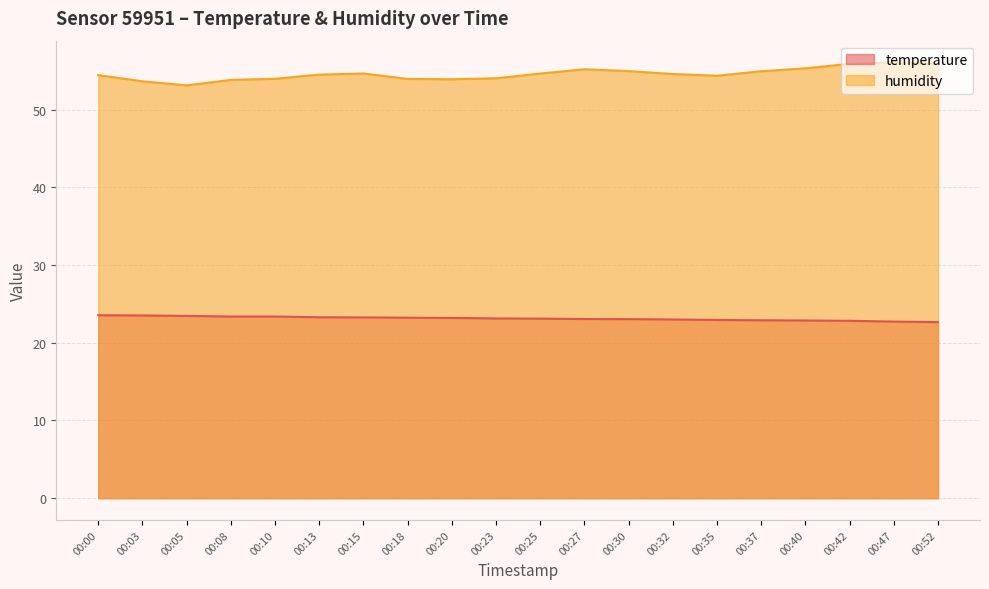

Read the humidity value at 00:03.

53.7